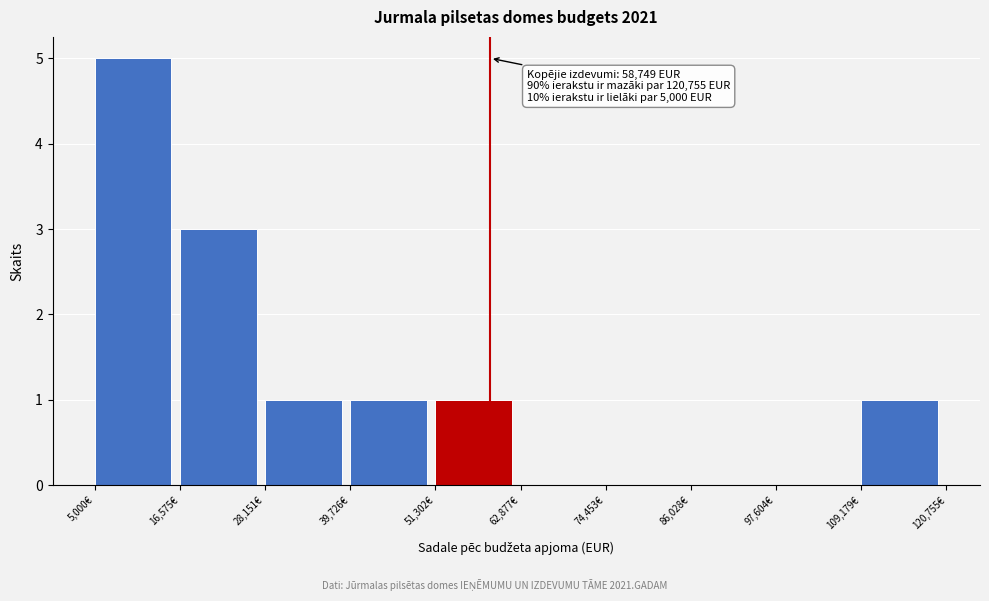

Which range on the x-axis has the tallest bar?

6000 to 16000